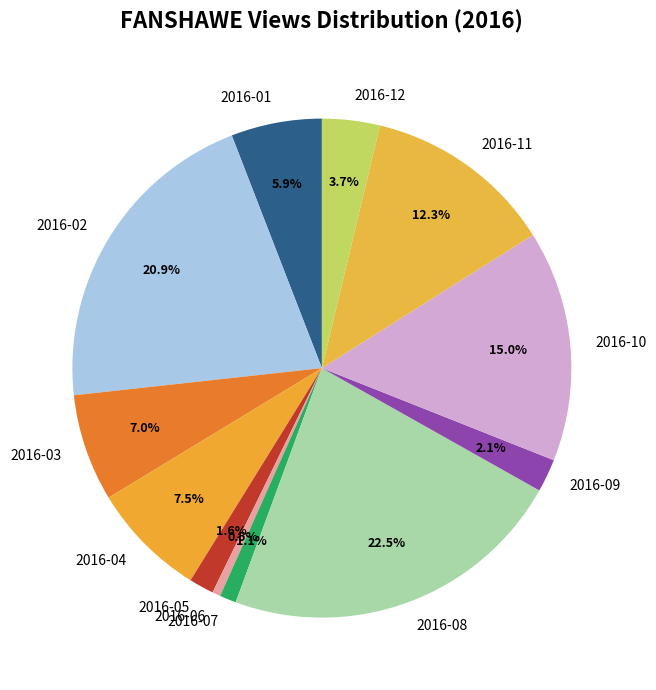

The 2016-09 slice represents 2% of the pie. True or false?

True